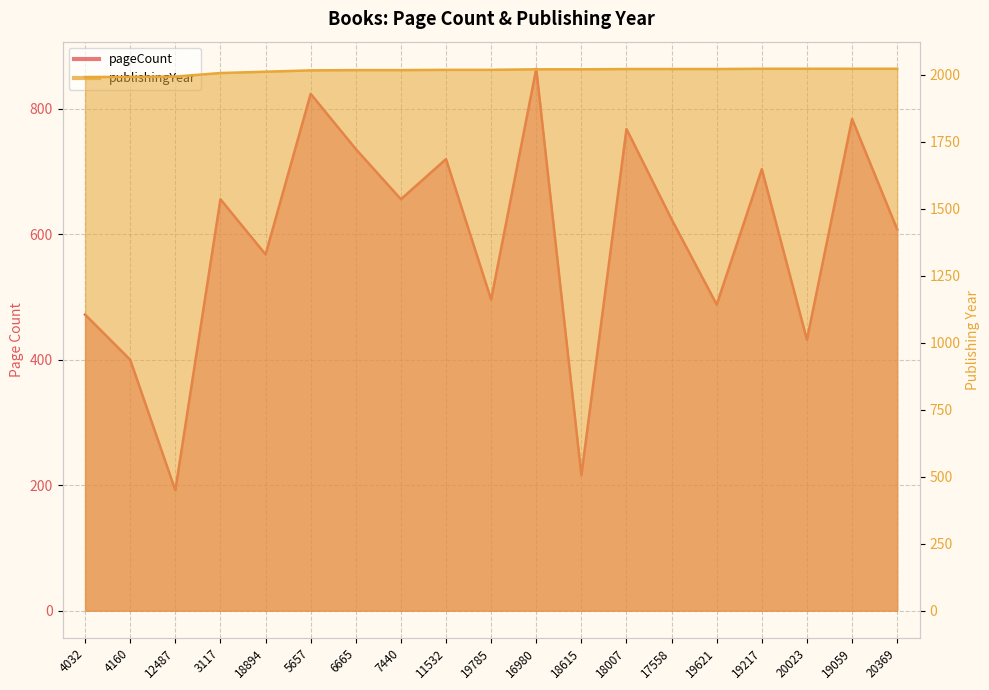

Is the value of pageCount at 4032 greater than the value of publishingYear at 18615?

No